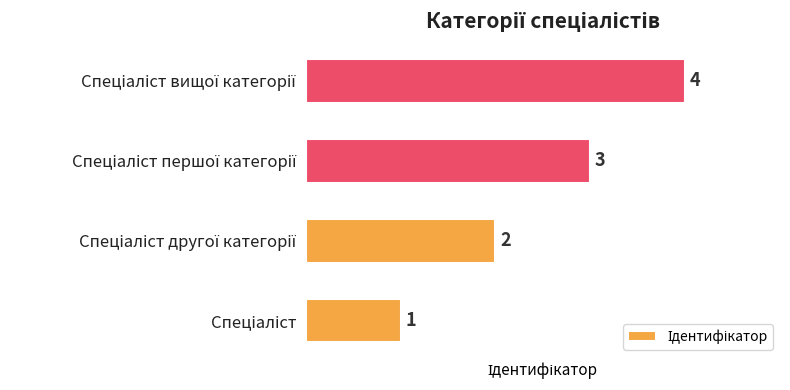

How many values are between 2 and 4?

3